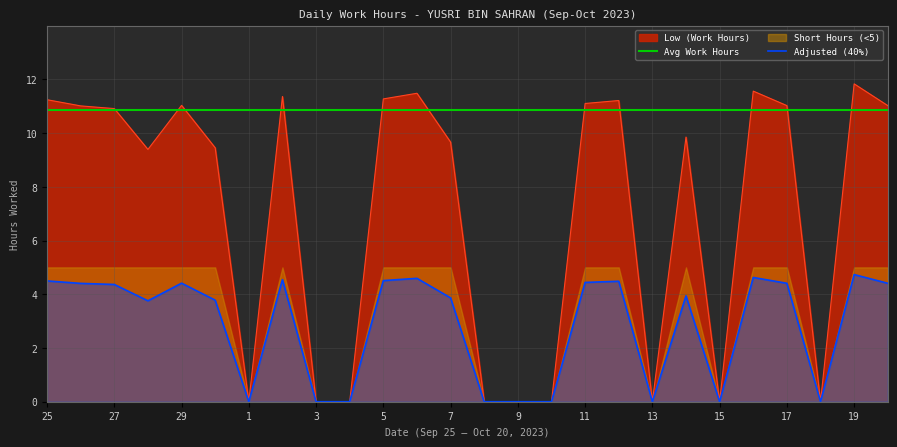

True or false: the data has more than 2 interior local peaks.

True